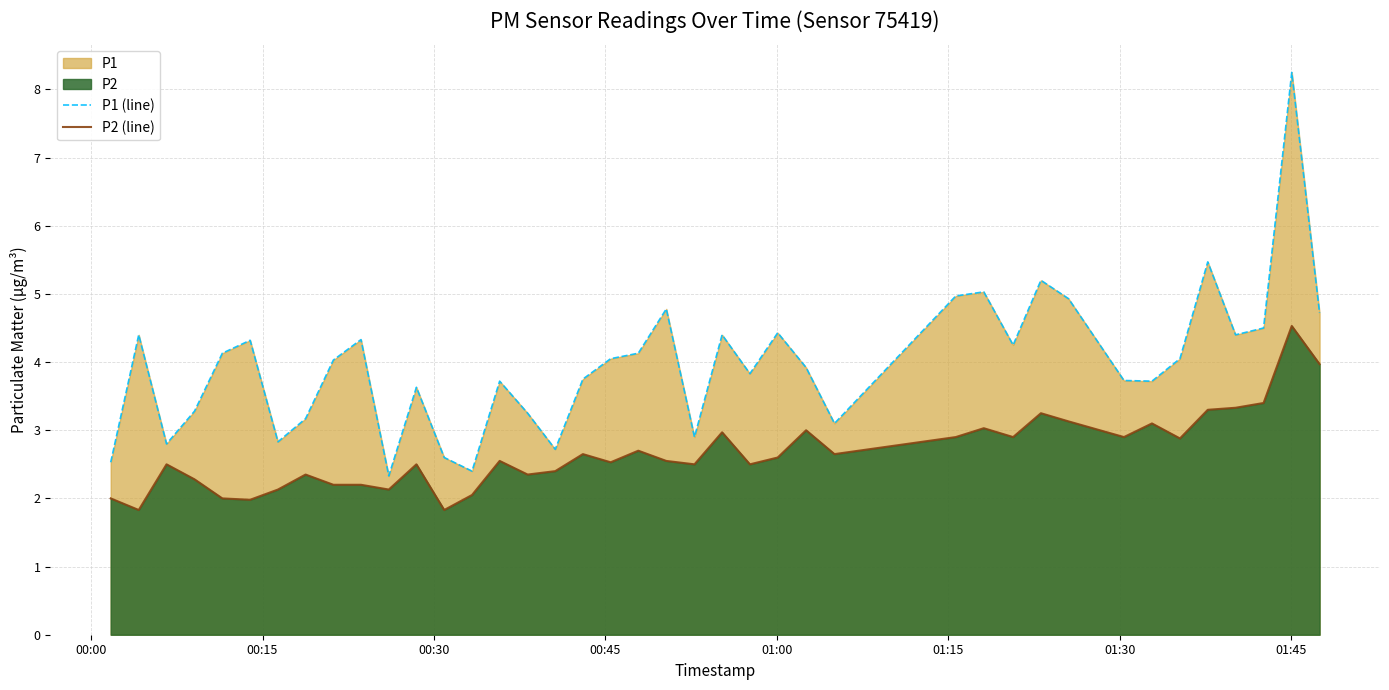

True or false: P2 (line) and P1 (line) cross at least once.

False